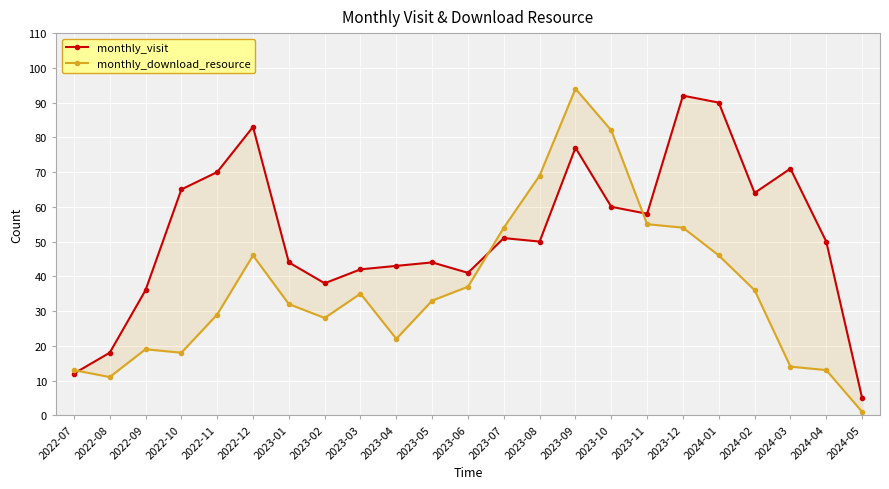

What is the value of the monthly_download_resource point at the 12th from the left?

37